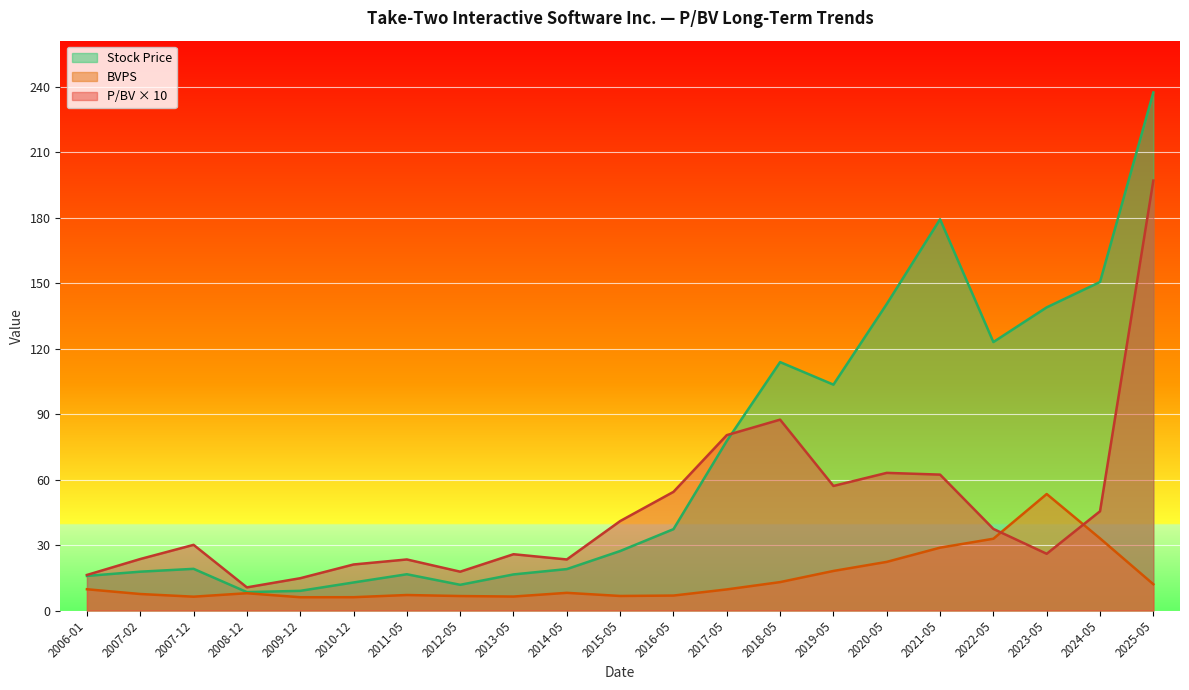

What is the minimum value shown in the chart?

6.1